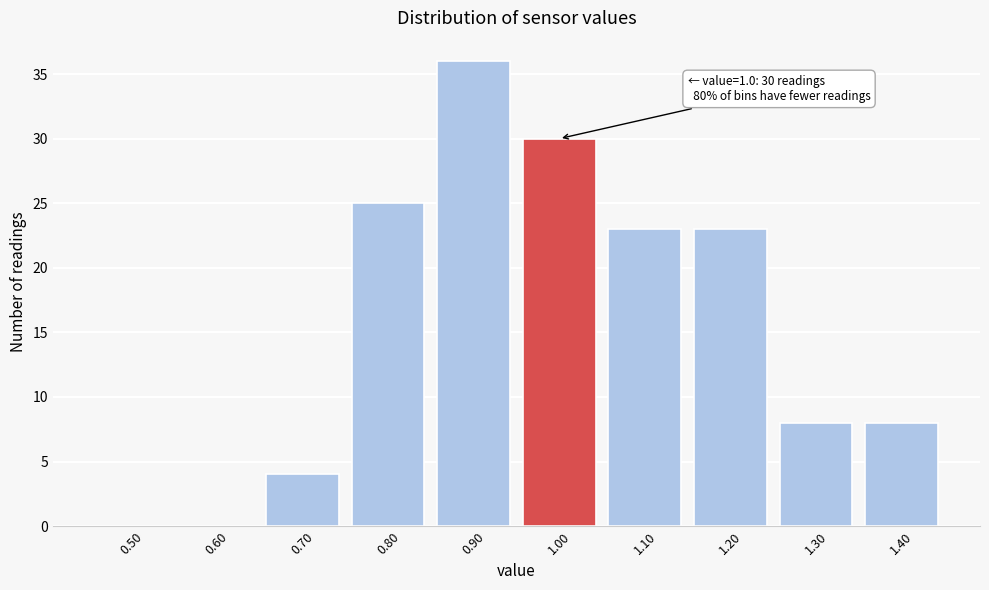

Over which range of the x-axis is the bar tallest?

0.85 to 0.95